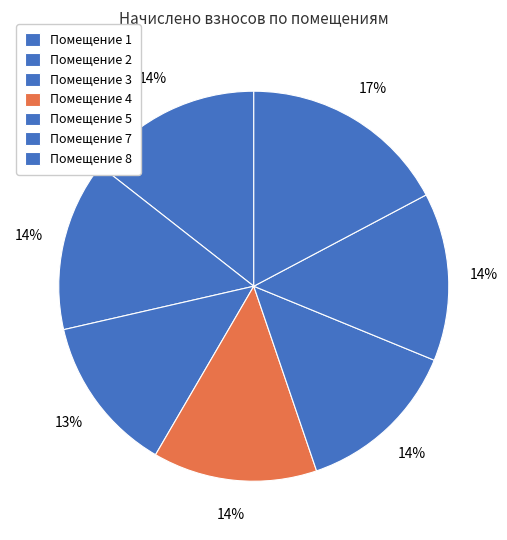

How many segments does this pie chart have?

7